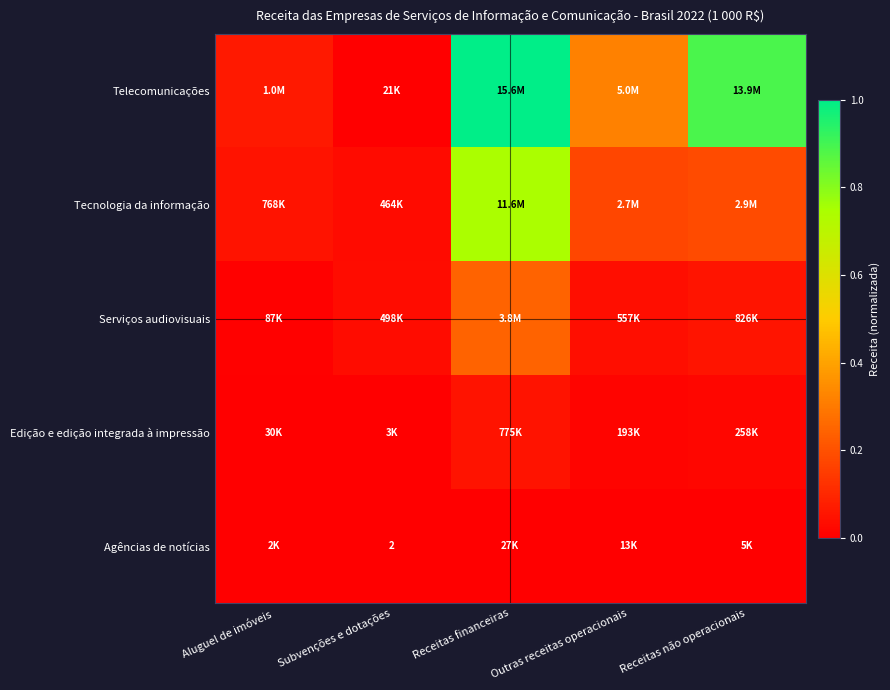

Between Subvenções e dotações and Receitas financeiras, which series saw the biggest shift?

Telecomunicações